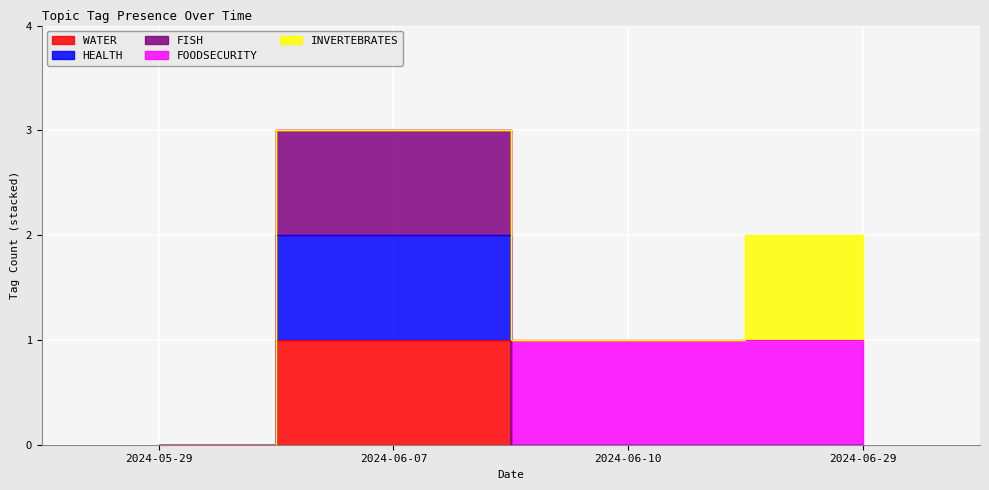

At how many categories does at least one series exceed 2?

1